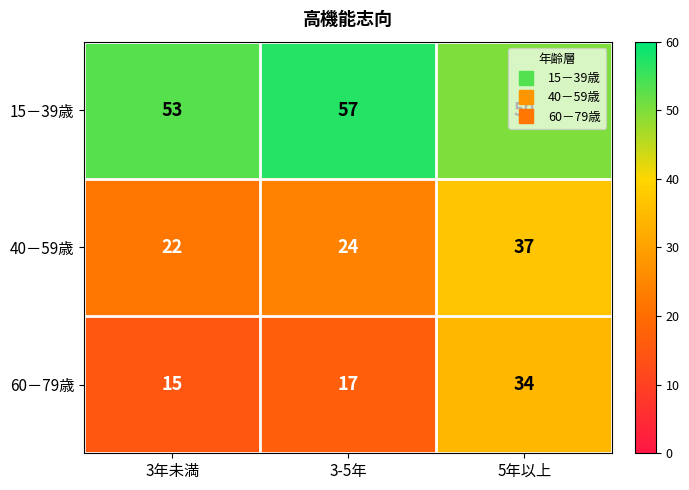

Rank the series by their average value, from highest to lowest.

15－39歳, 40－59歳, 60－79歳